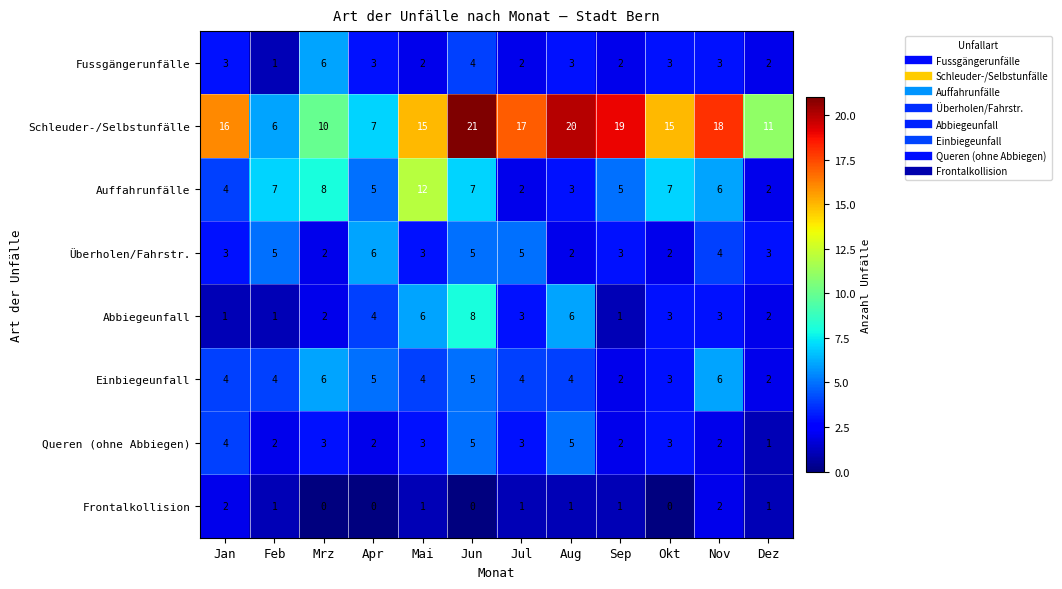

What is the average value of the Überholen/Fahrstr. series?

4